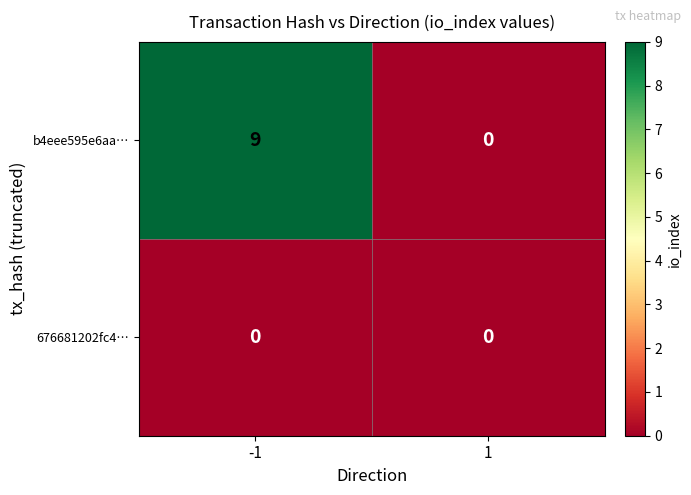

Which series has the largest total across all categories?

b4eee595e6aa…